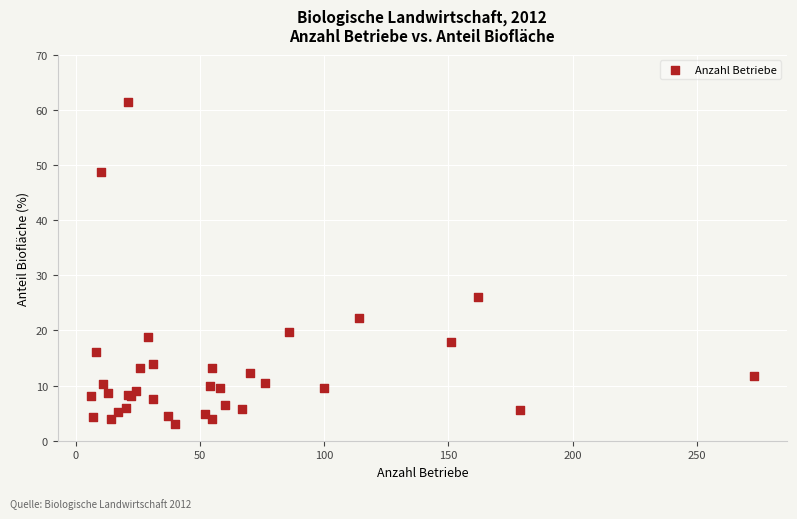

What Y value in the scatter plot is closest to 32?

26.0